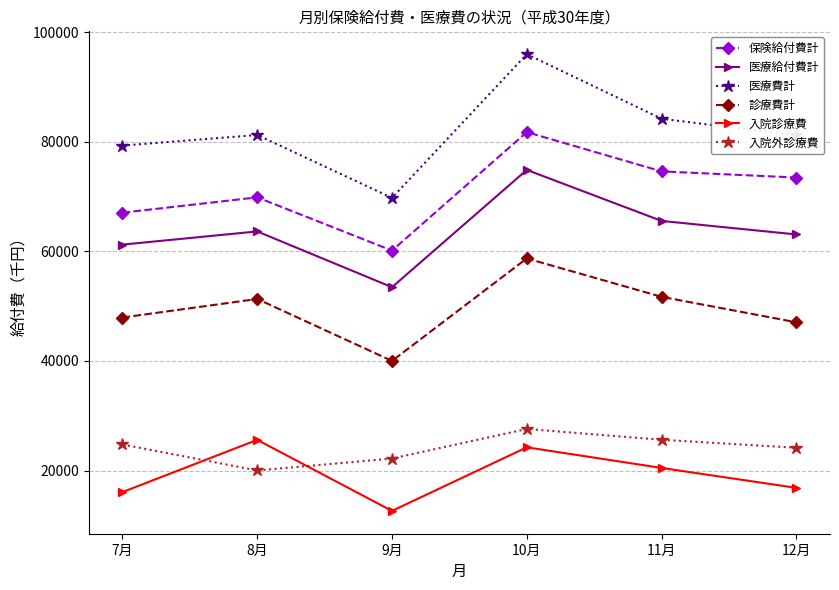

Does the chart display data point markers on the line(s)?

Yes